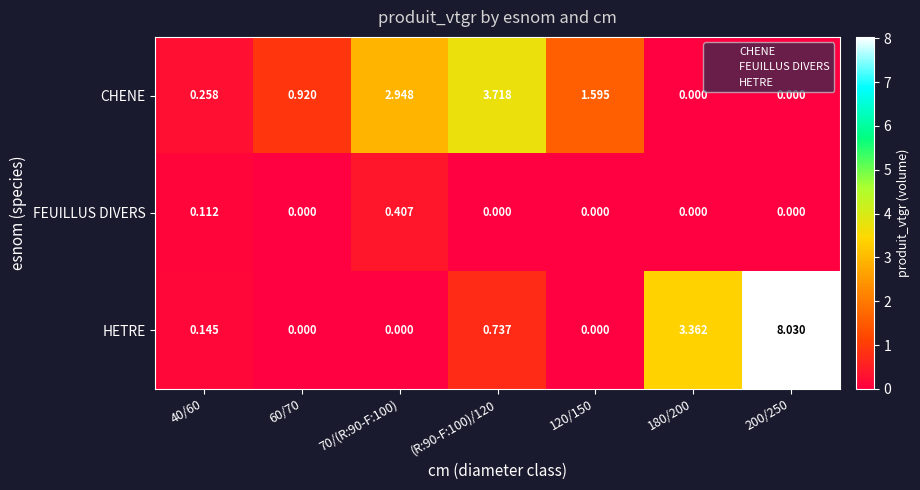

Is the value of CHENE at (R:90-F:100)/120 greater than the value of FEUILLUS DIVERS at 70/(R:90-F:100)?

Yes